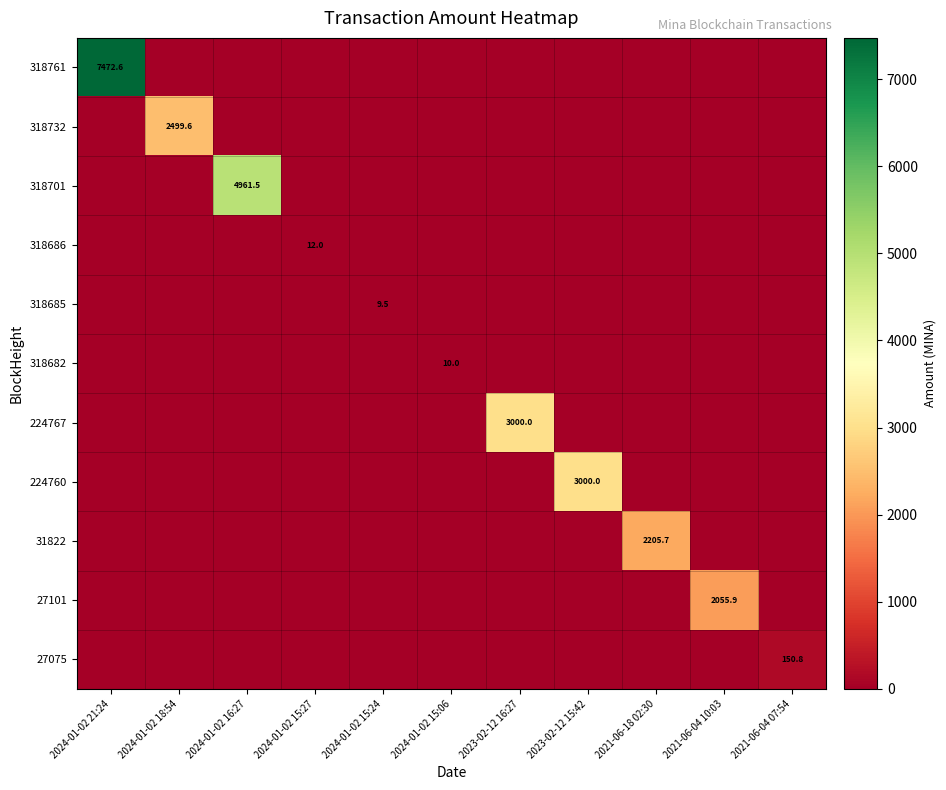

Is it true that 224767 equals 5144.7 at 2023-02-12 16:27?

False